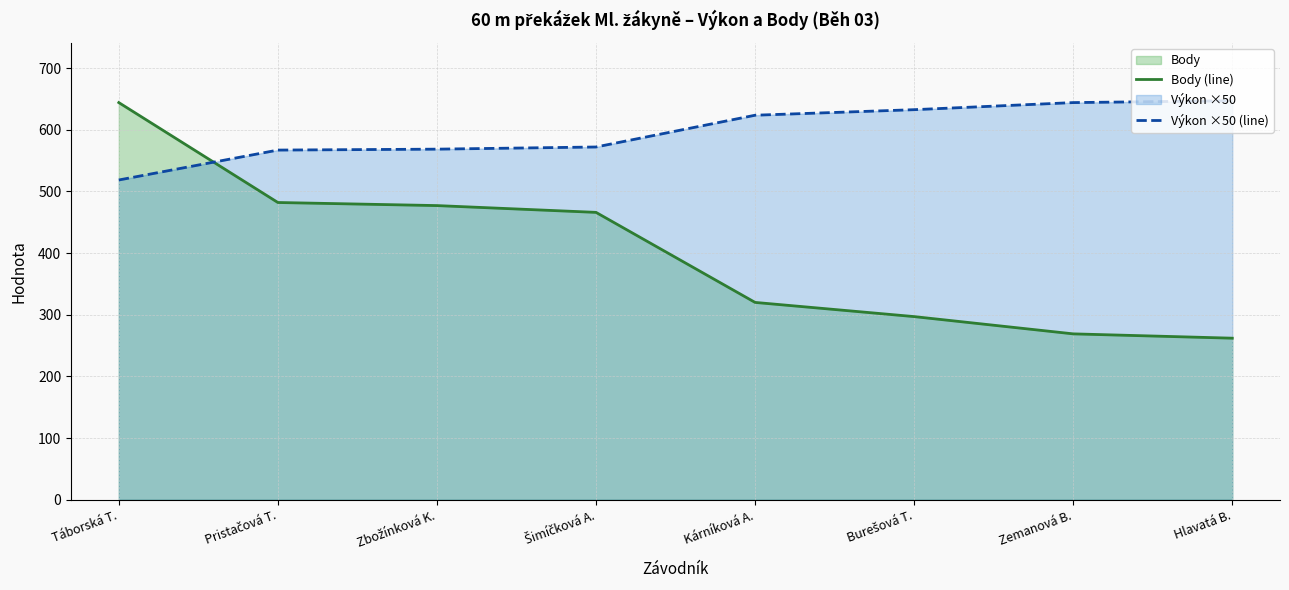

The value of Výkon ×50 (line) at Hlavatá B. is 647.0. True or false?

True